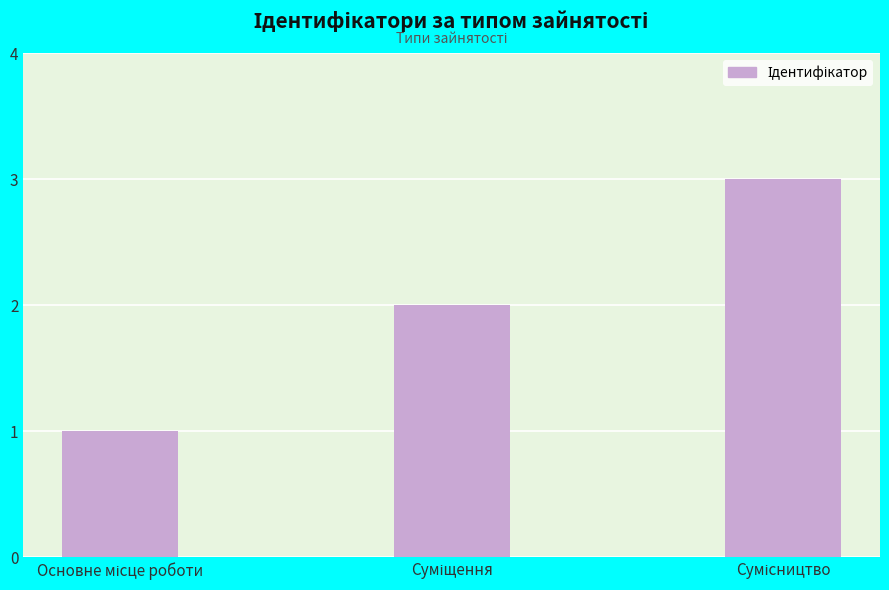

What is the greatest value displayed?

3